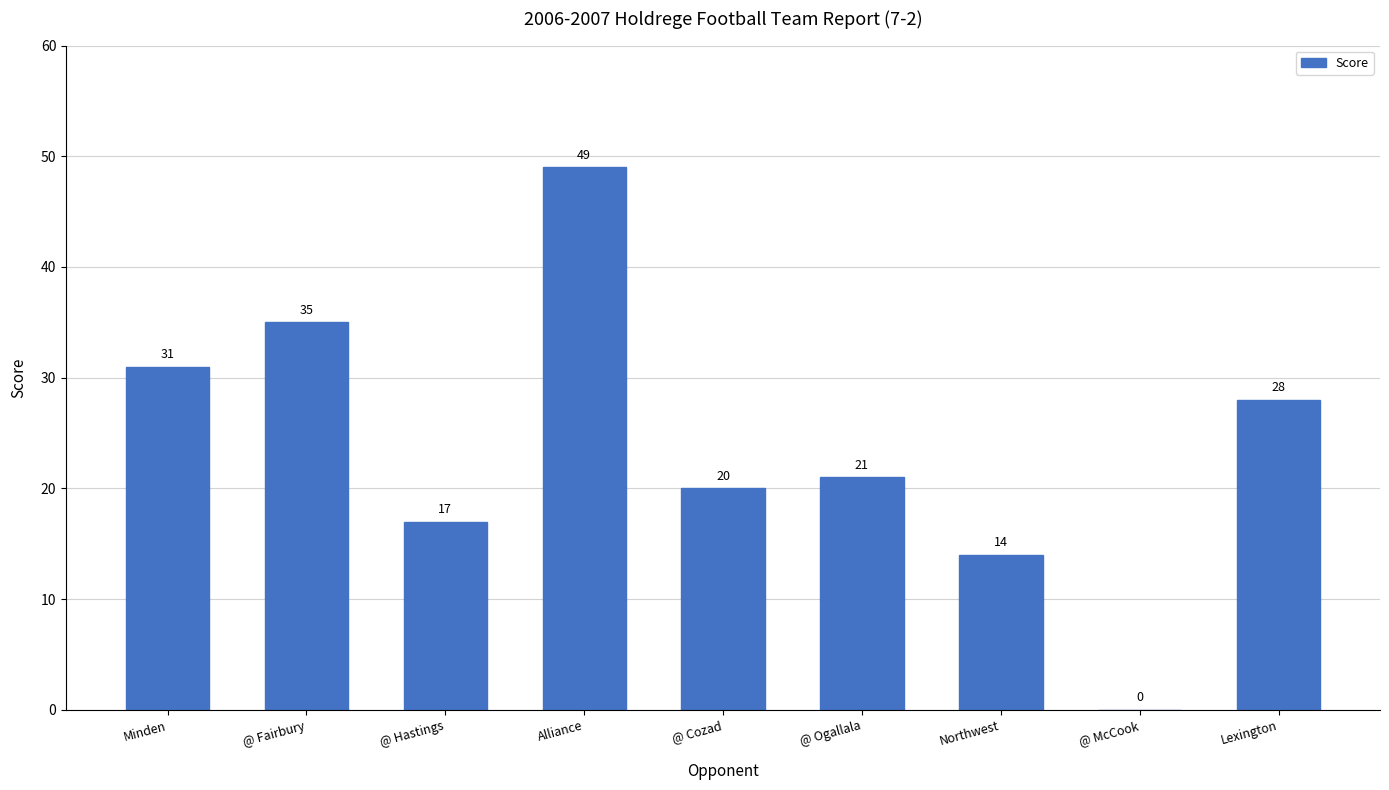

The chart shows a value of 85 at Alliance. True or false?

False